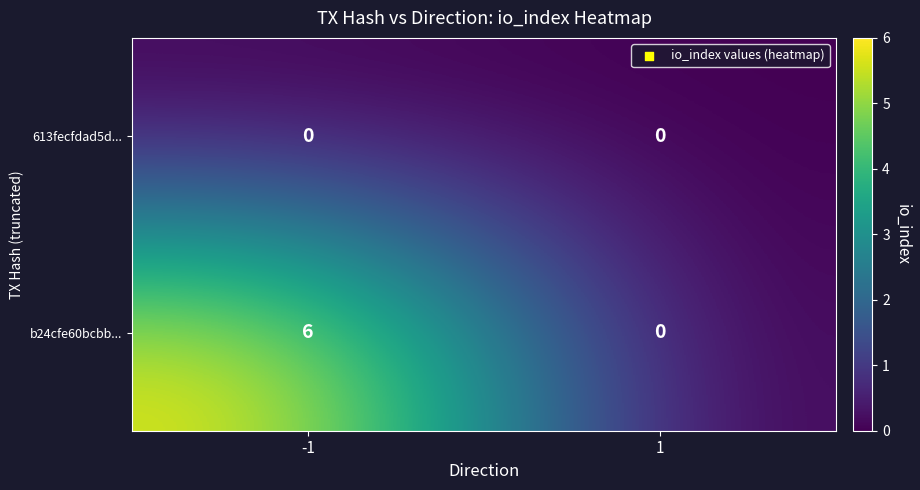

True or false: b24cfe60bcbb... has a value of -4 at 1.

False